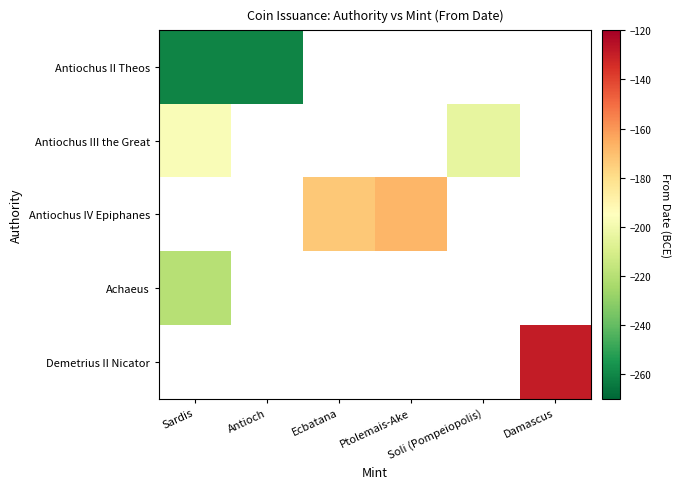

List the labels in order of Antiochus II Theos value, largest first.

Sardis, Antioch, Ecbatana, Ptolemais-Ake, Soli (Pompeiopolis), Damascus